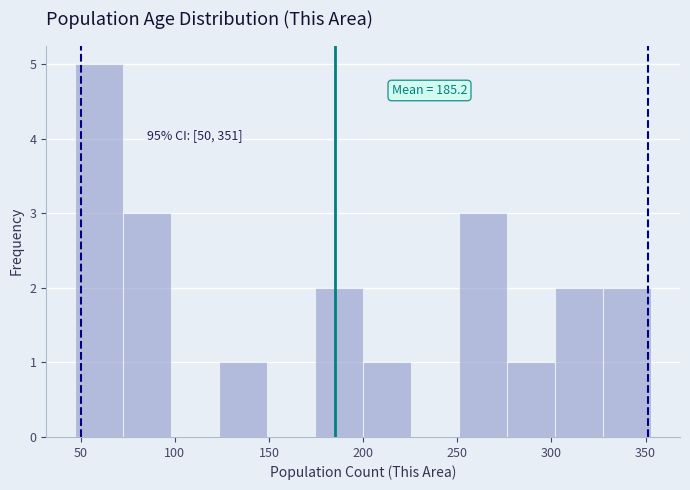

Over which range of the x-axis is the bar tallest?

47.0 to 72.5